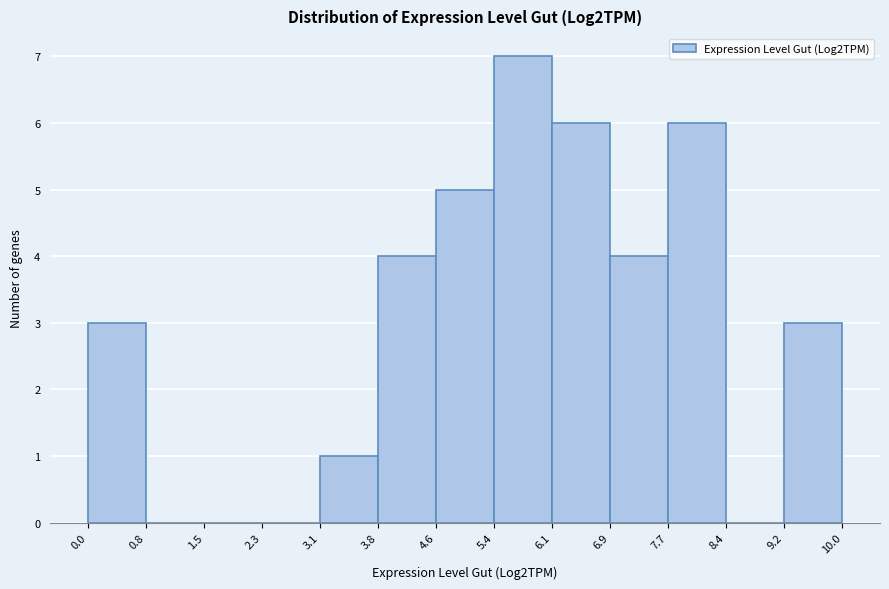

Reading left to right, transcribe this chart: for each bar, give the range it covers on the x-axis and its height. The values are not printed on the chart, so give them approximately, as read against the axis.

0.0 to 0.8: 3
0.8 to 1.5: 0
1.5 to 2.3: 0
2.3 to 3.1: 0
3.1 to 3.8: 1
3.8 to 4.6: 4
4.6 to 5.4: 5
5.4 to 6.1: 7
6.1 to 6.9: 6
6.9 to 7.7: 4
7.7 to 8.4: 6
8.4 to 9.2: 0
9.2 to 10.0: 3